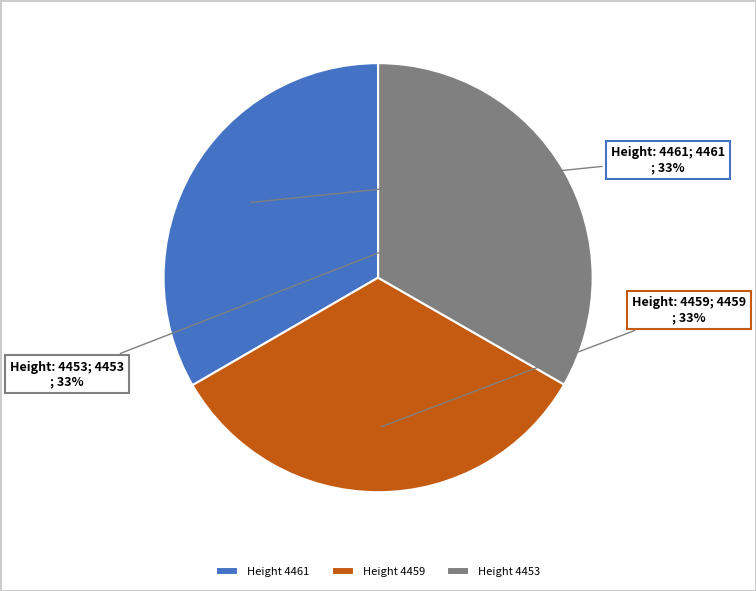

Is the sum of Height 4461 and Height 4459 greater than half?

Yes